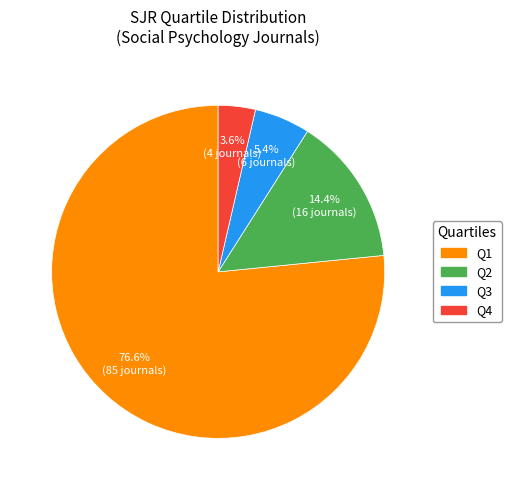

What percentage is the Q4 slice, to the nearest percent?

4%